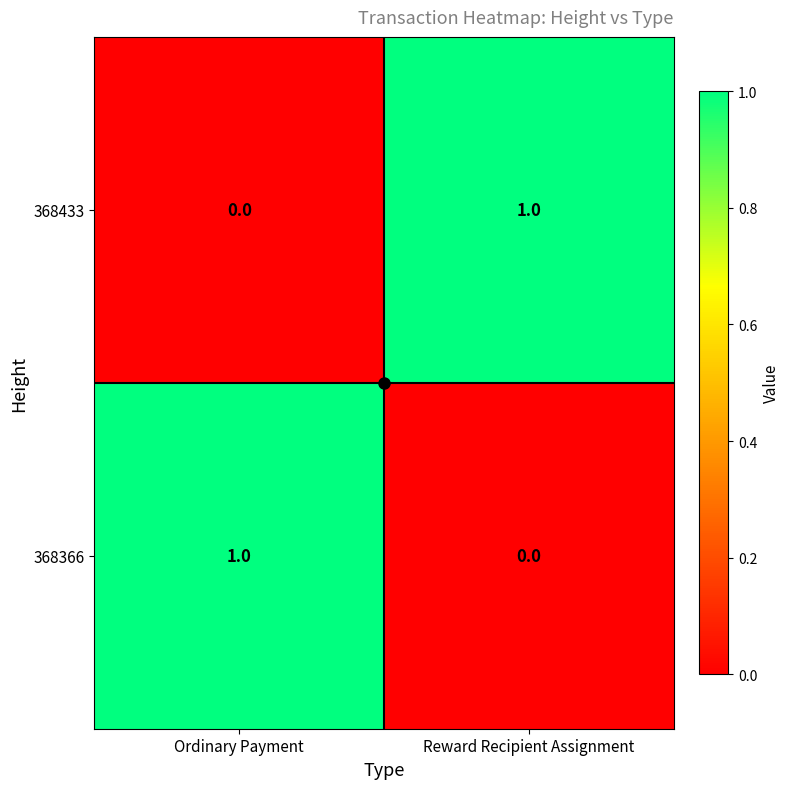

At Reward Recipient Assignment, list the series in order from smallest to largest.

368366, 368433